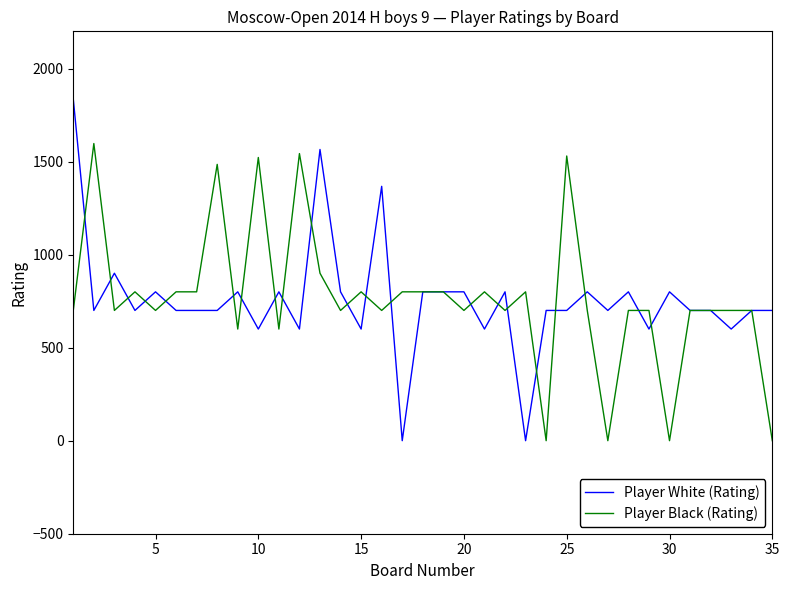

Which series has the largest range (max minus min)?

Player White (Rating)